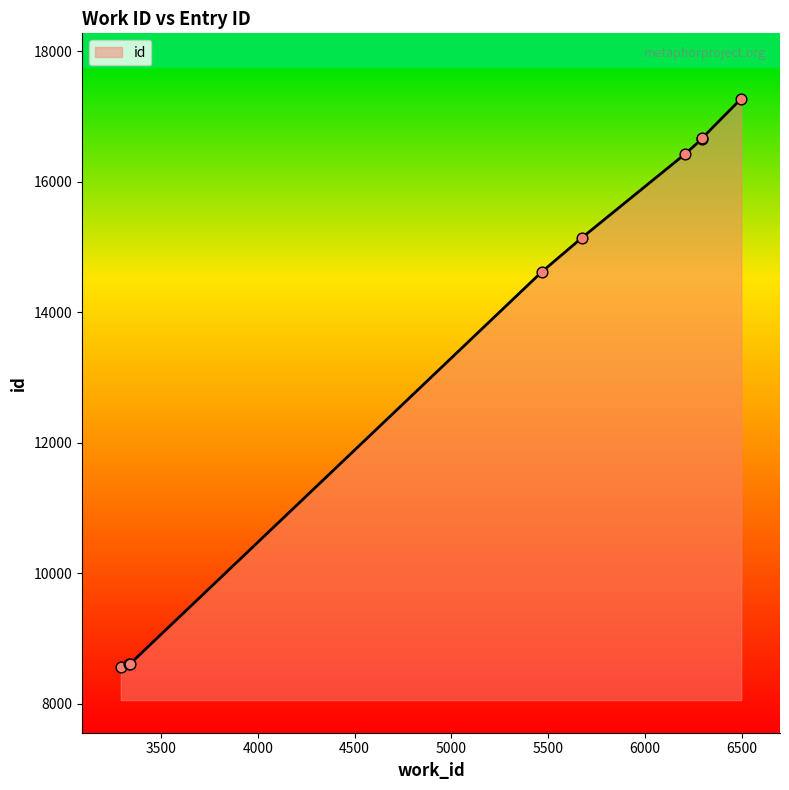

Approximately how many times larger is the value at 6206 compared to 3335?

1.9